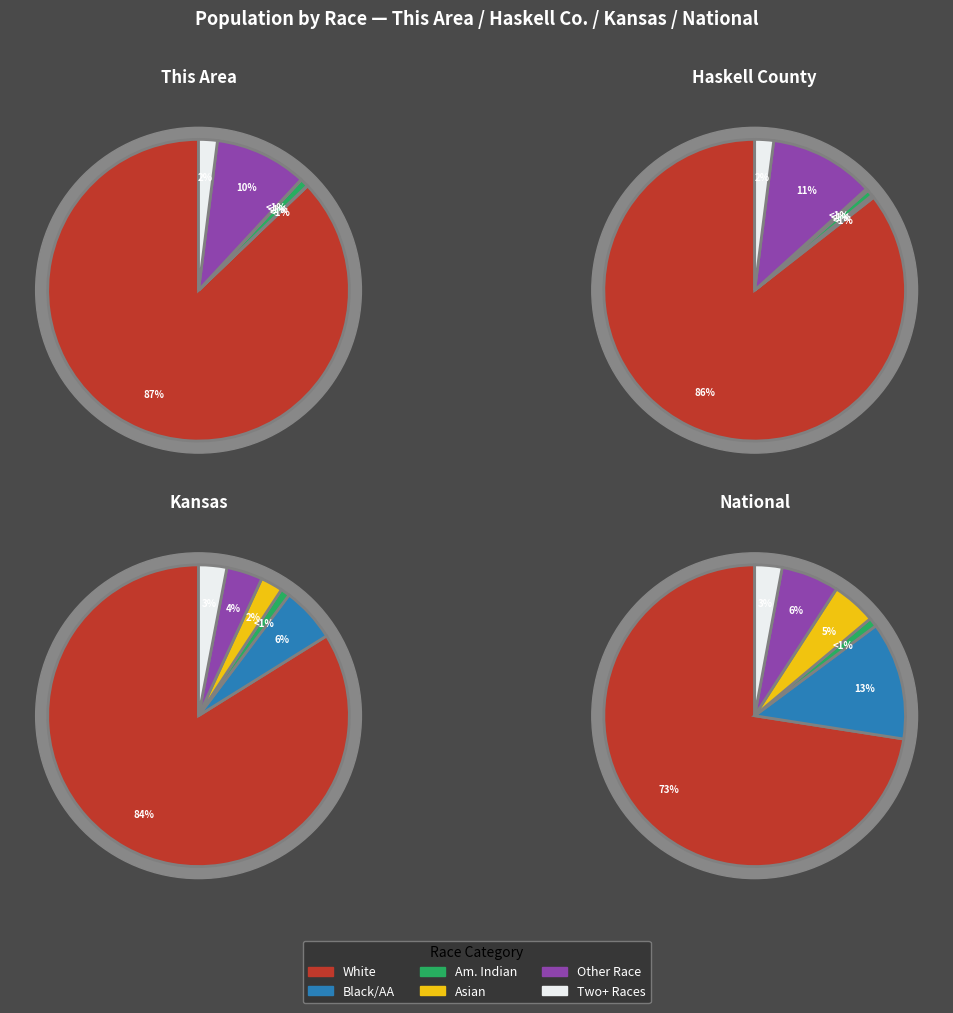

Count the number of slices in the pie.

4